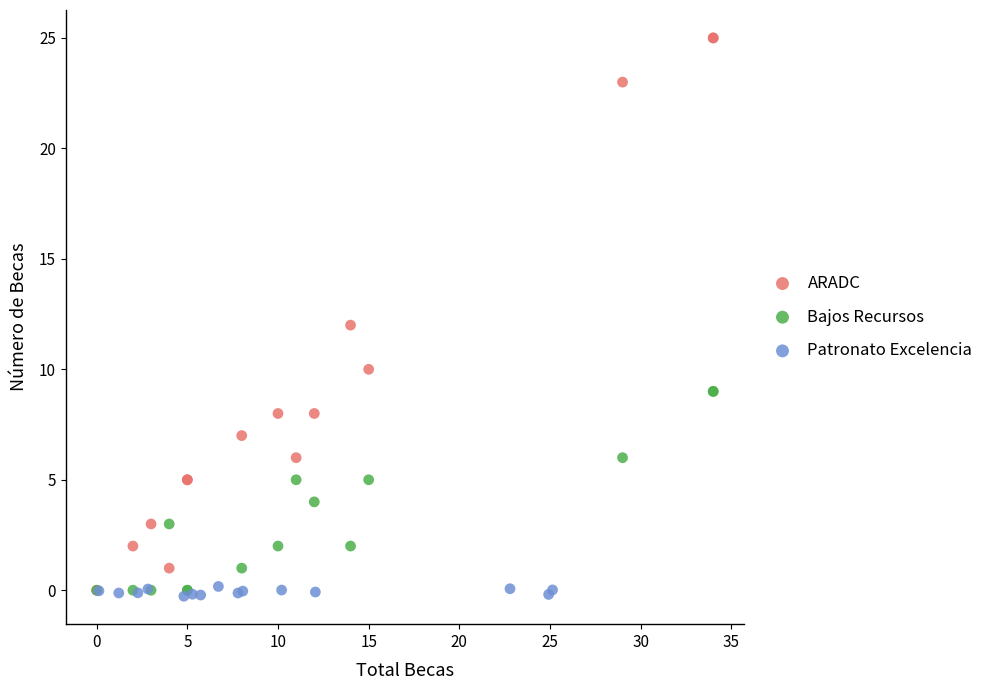

Which series has the largest Y range (max minus min)?

ARADC